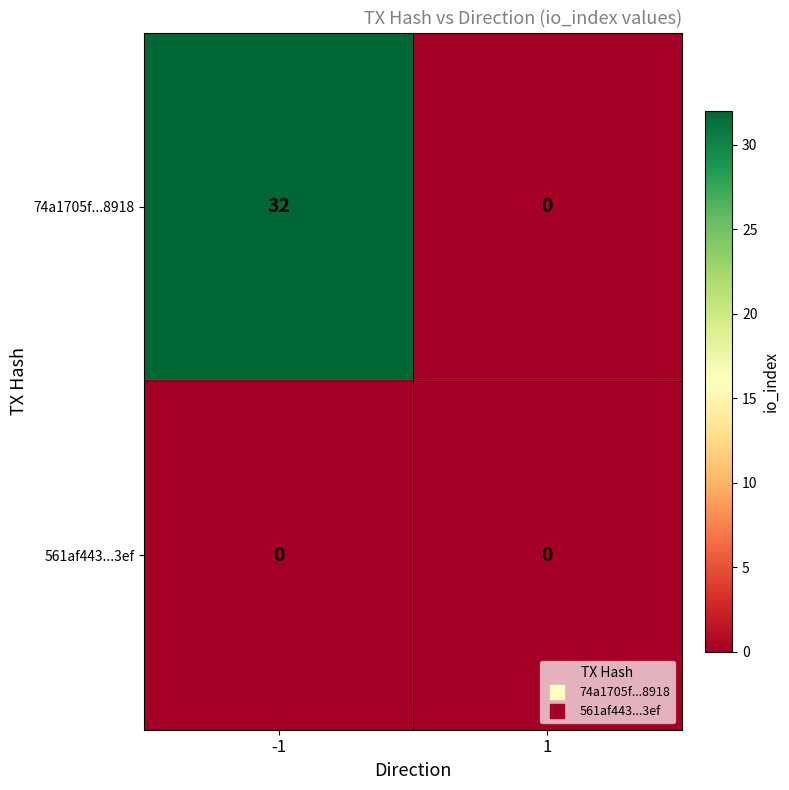

Rank the series by their average value, from highest to lowest.

74a1705f...8918, 561af443...3ef